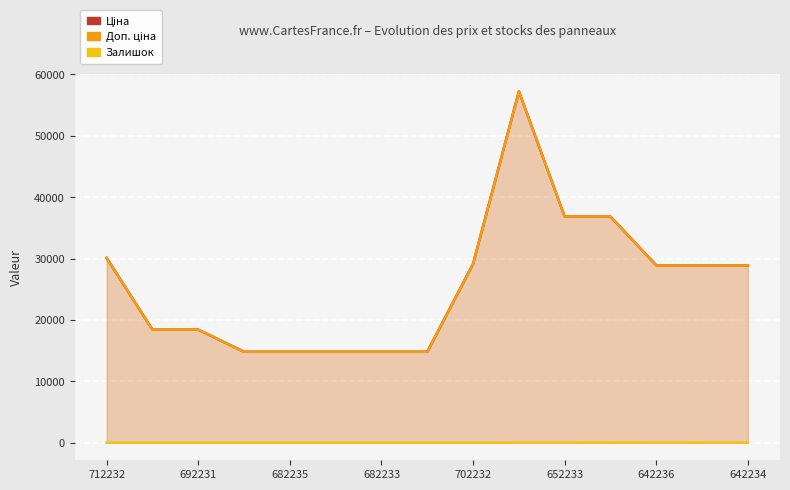

How many data points in Ціна are above 28901?

8